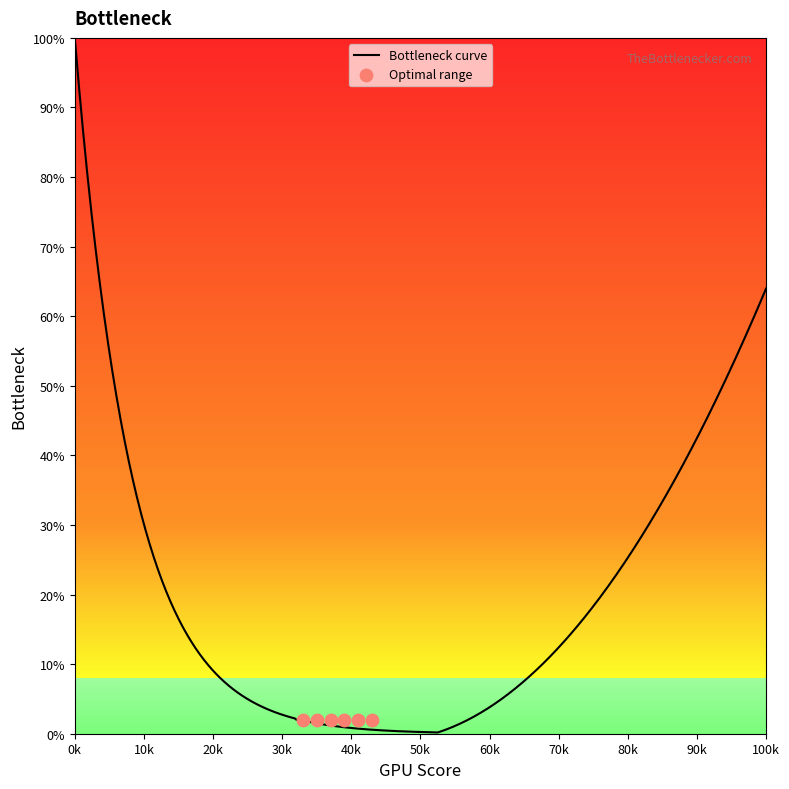

What is the ratio of the value at 6 to the value at 42?

47.5